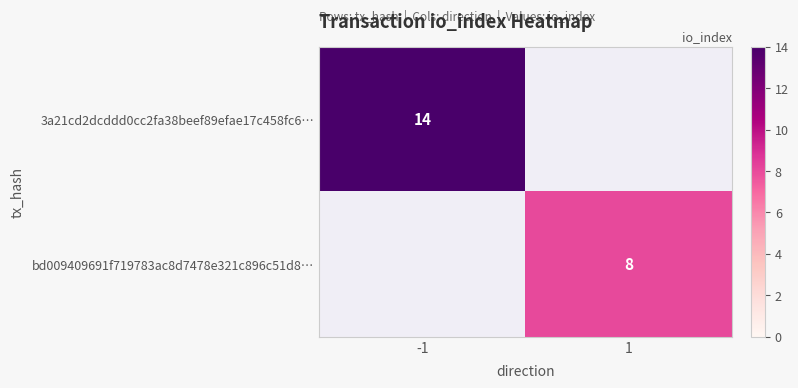

What is the minimum value shown in the chart?

8.0